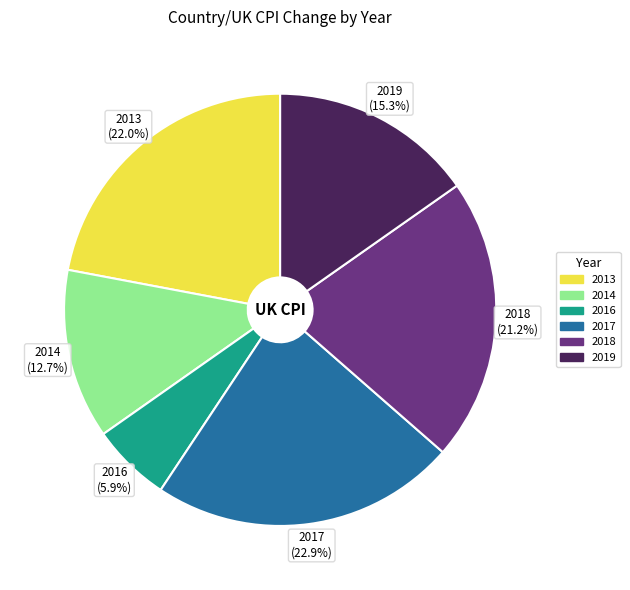

Rank the categories by value from lowest to highest.

2016 (5.9%), 2014 (12.7%), 2019 (15.3%), 2018 (21.2%), 2013 (22.0%), 2017 (22.9%)